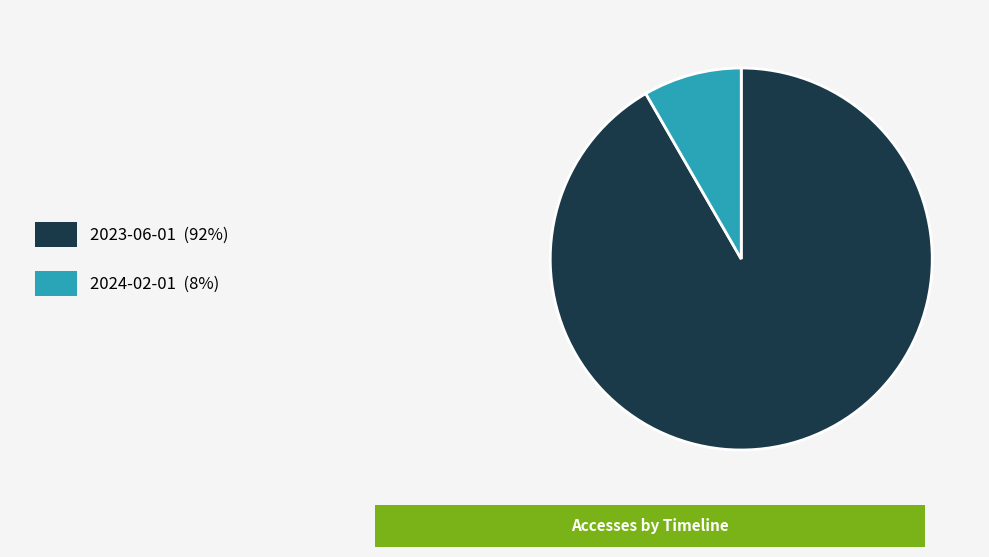

Is there any slice that represents more than half of the pie?

Yes